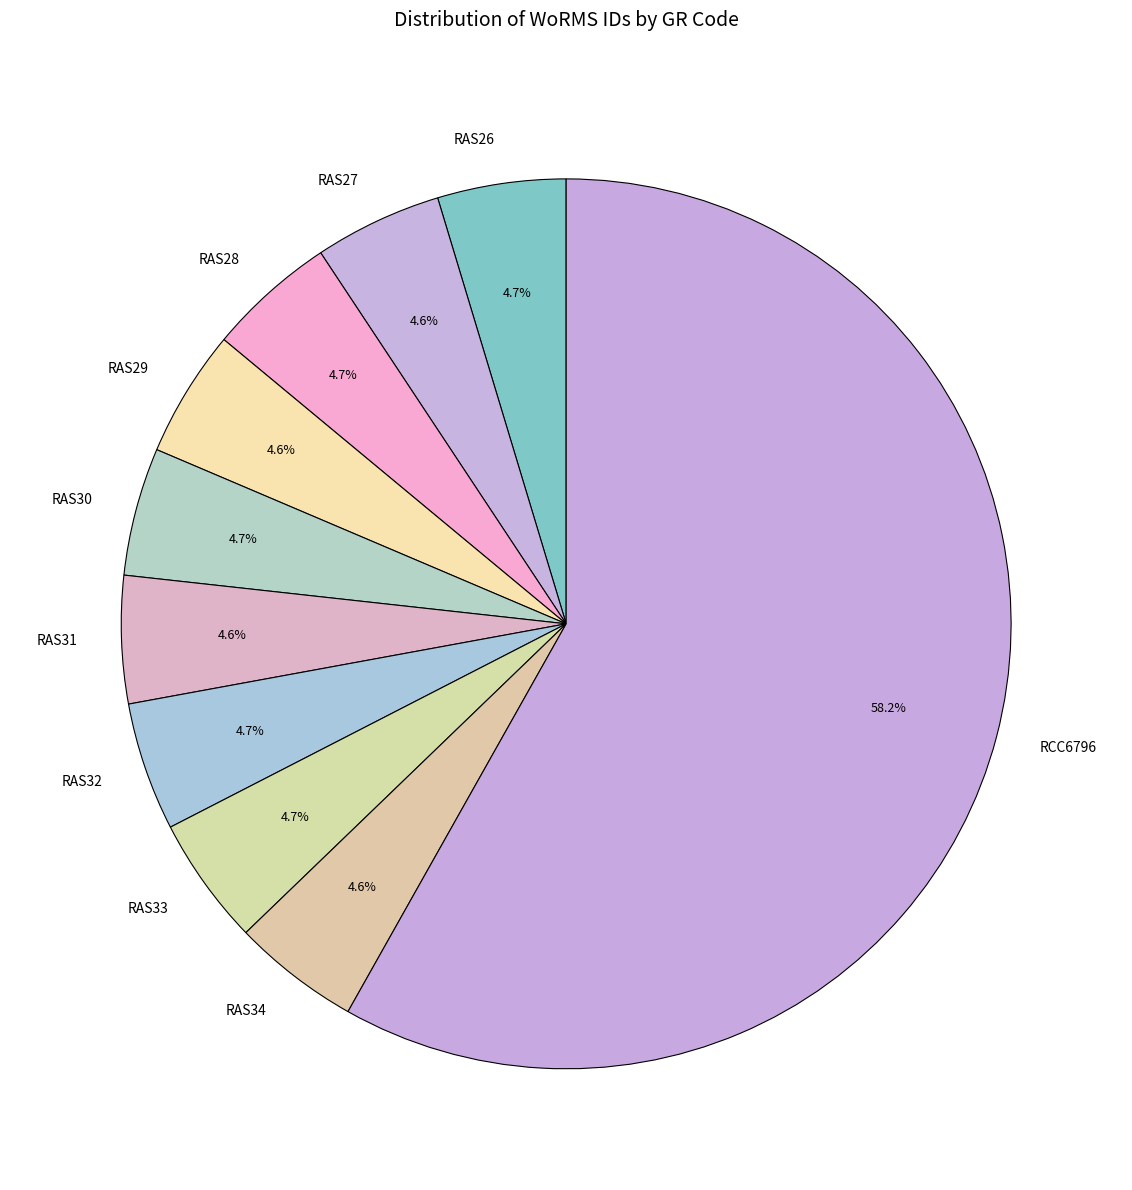

Count the number of slices in the pie.

10